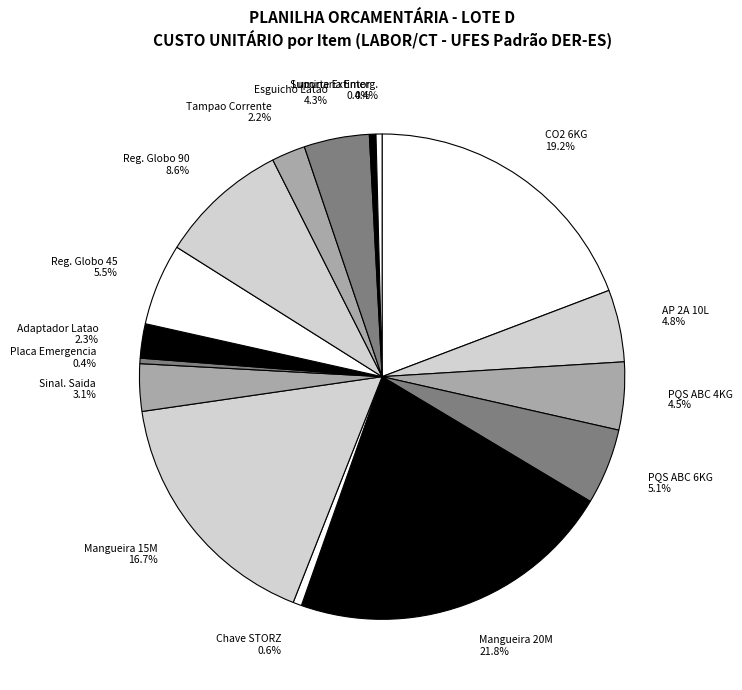

Does Adaptador Latao account for over 50% of the chart?

No